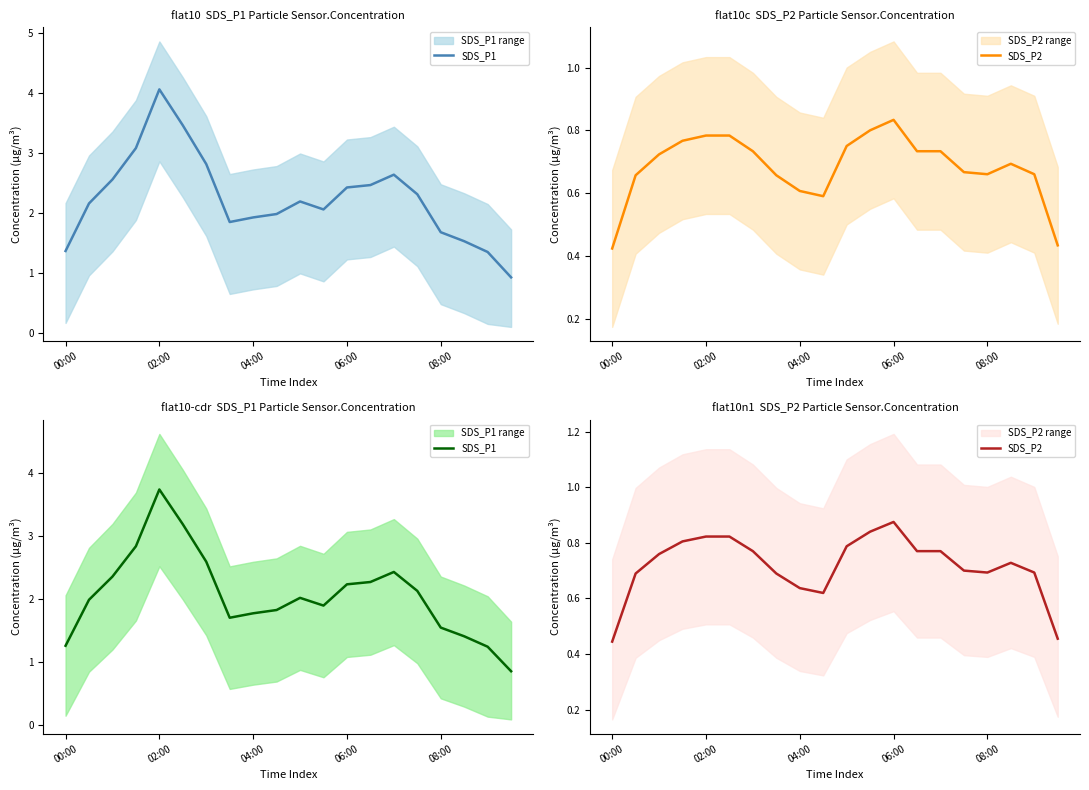

Rank the series by their average value, from highest to lowest.

SDS_P1, SDS_P2